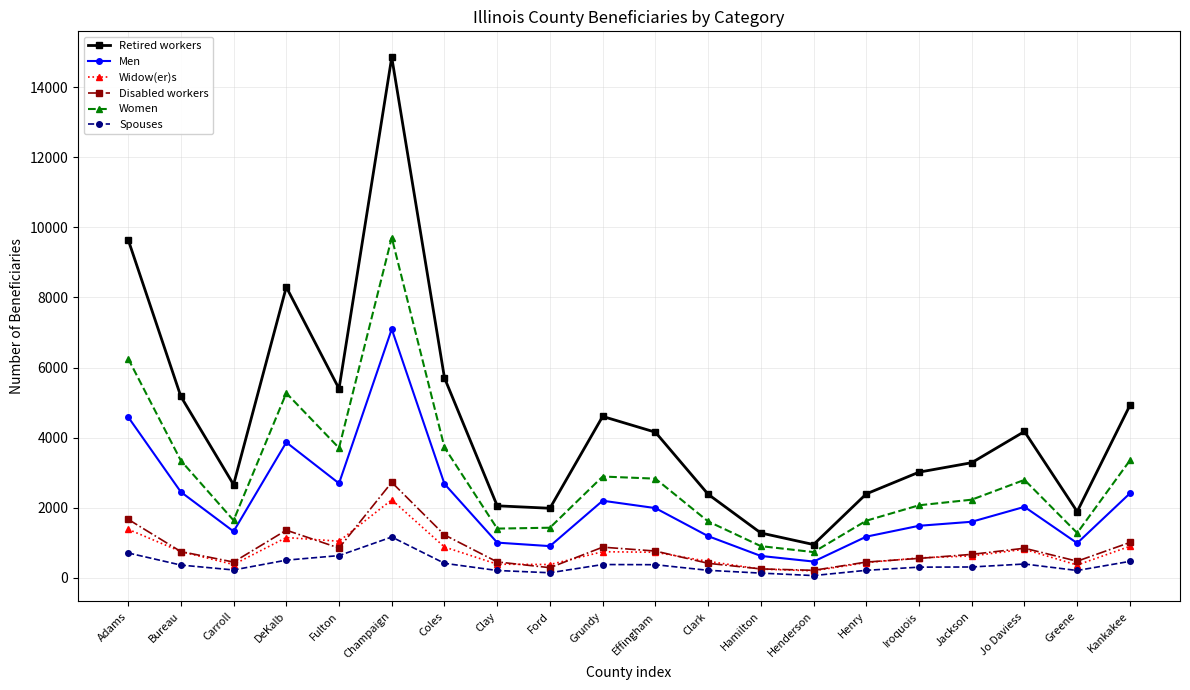

At which category does Men reach its first local valley?

Carroll